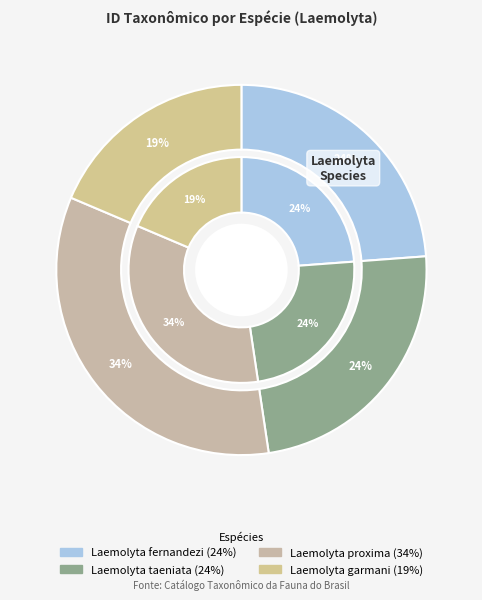

Rank the categories by value from highest to lowest.

Laemolyta proxima, Laemolyta fernandezi, Laemolyta taeniata, Laemolyta garmani